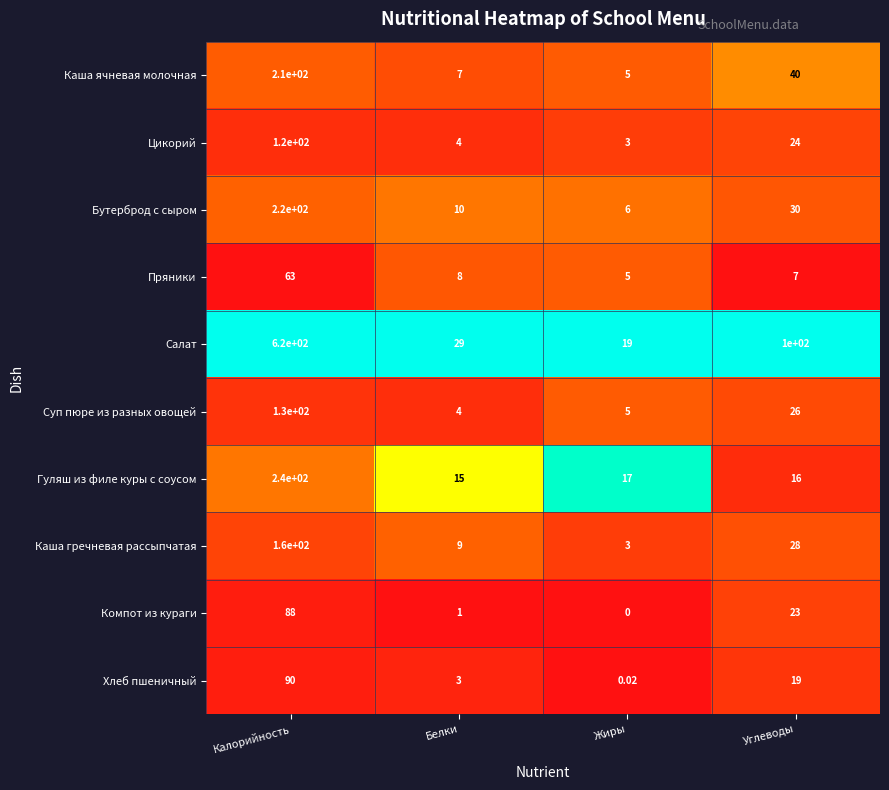

At which category is the sum across all series the highest?

Калорийность